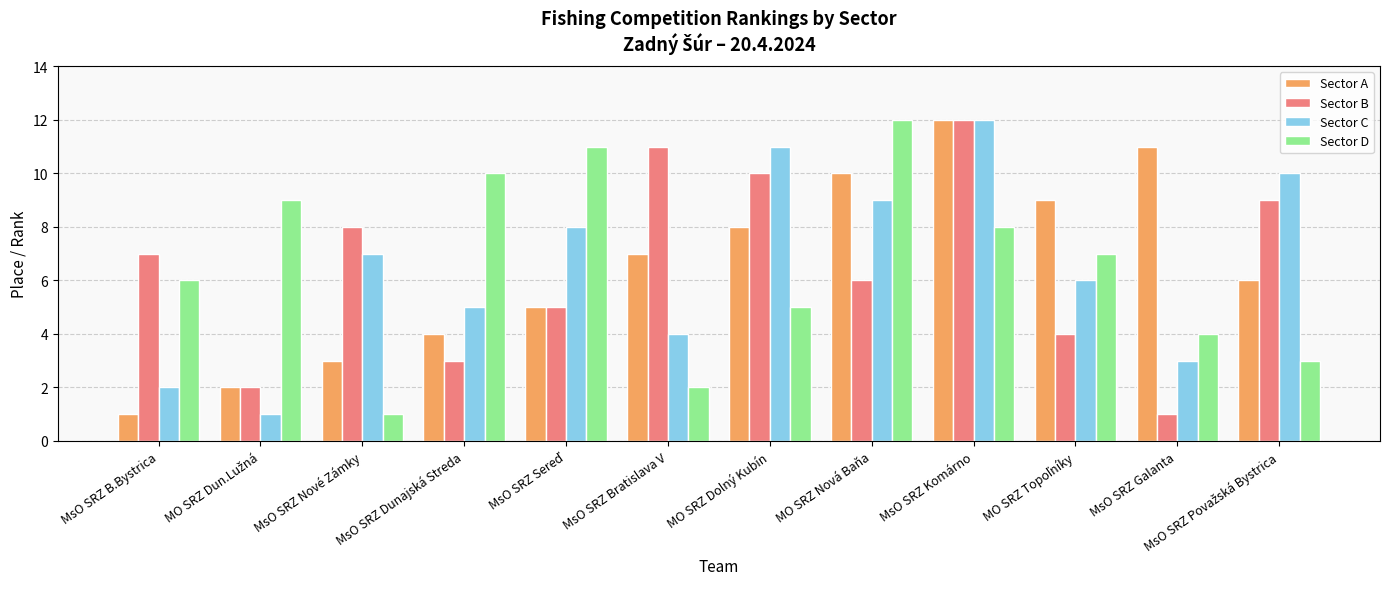

Reading left to right, what are all the values shown in this chart?

Sector A: 1	2	3	4	5	7	8	10	12	9	11	6
Sector B: 7	2	8	3	5	11	10	6	12	4	1	9
Sector C: 2	1	7	5	8	4	11	9	12	6	3	10
Sector D: 6	9	1	10	11	2	5	12	8	7	4	3